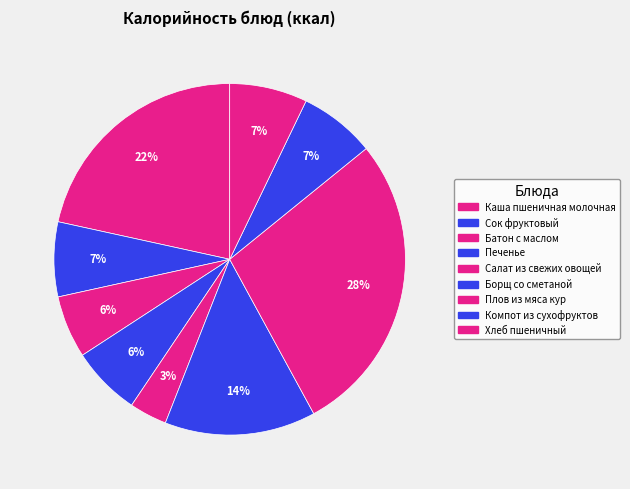

How many slices are in this pie chart?

9